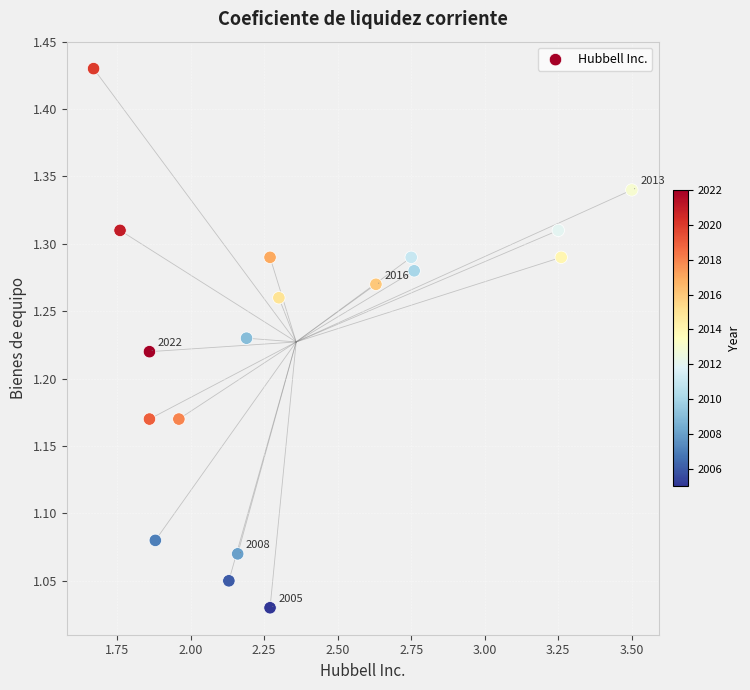

What is the range of Y values (max minus min)?

0.4